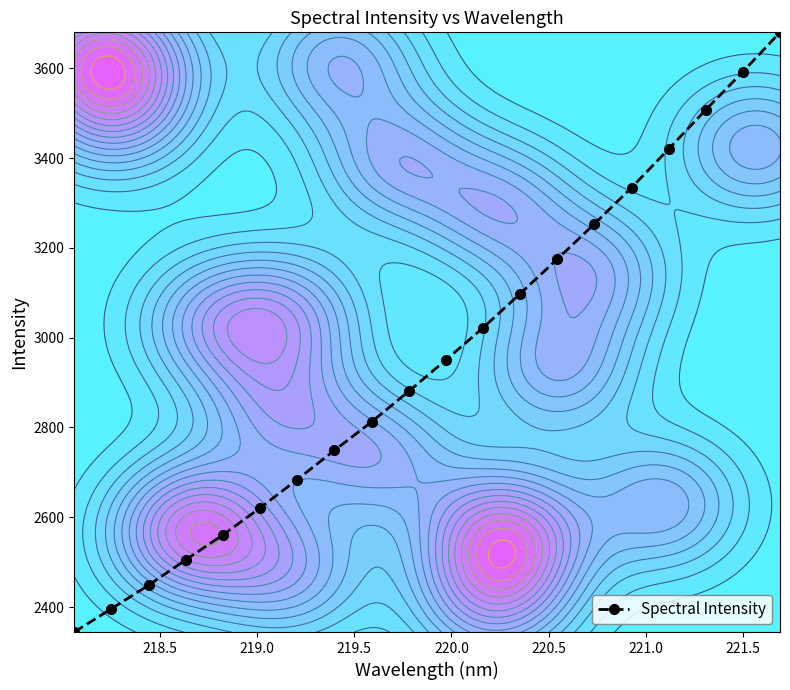

Does the chart display data point markers on the line(s)?

Yes